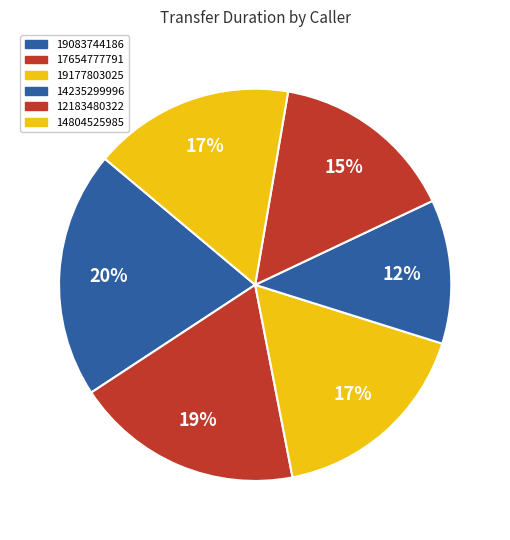

True or false: 14804525985 accounts for 17% of the total.

True